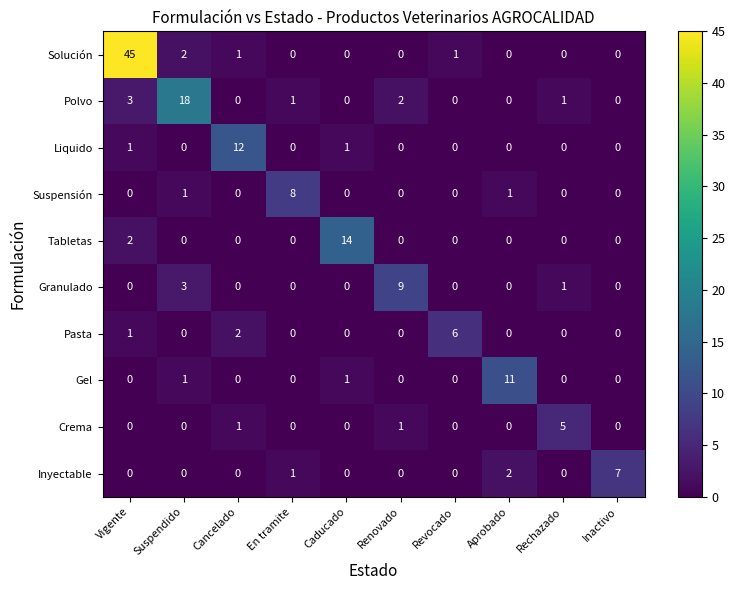

The value of Crema at Rechazado is 8. True or false?

False